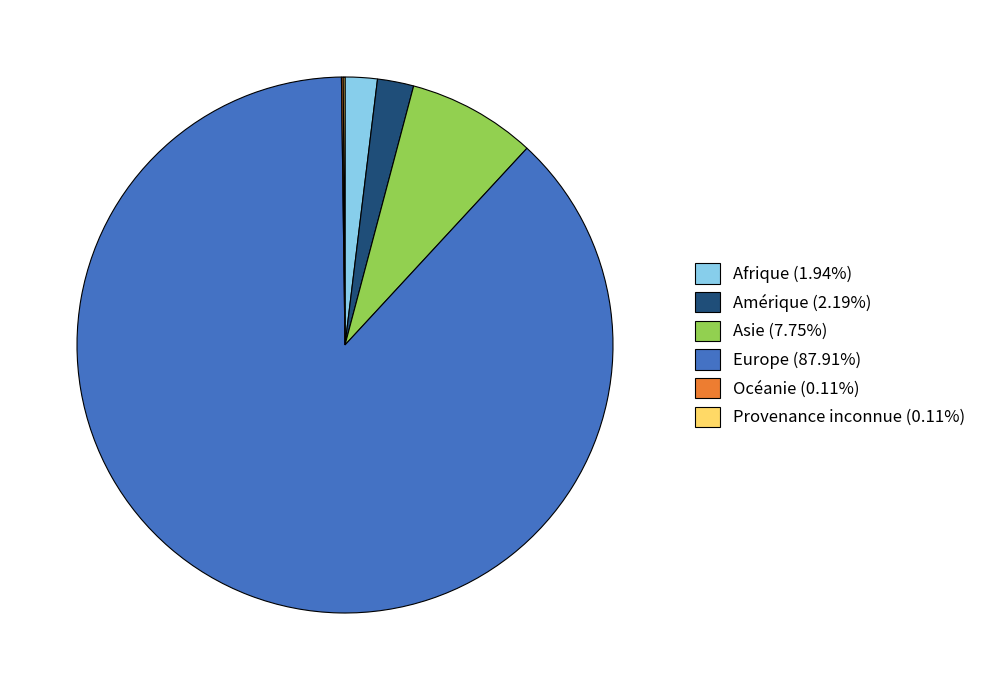

What is the ratio of the value at Afrique (1.94%) to the value at Amérique (2.19%)?

0.9